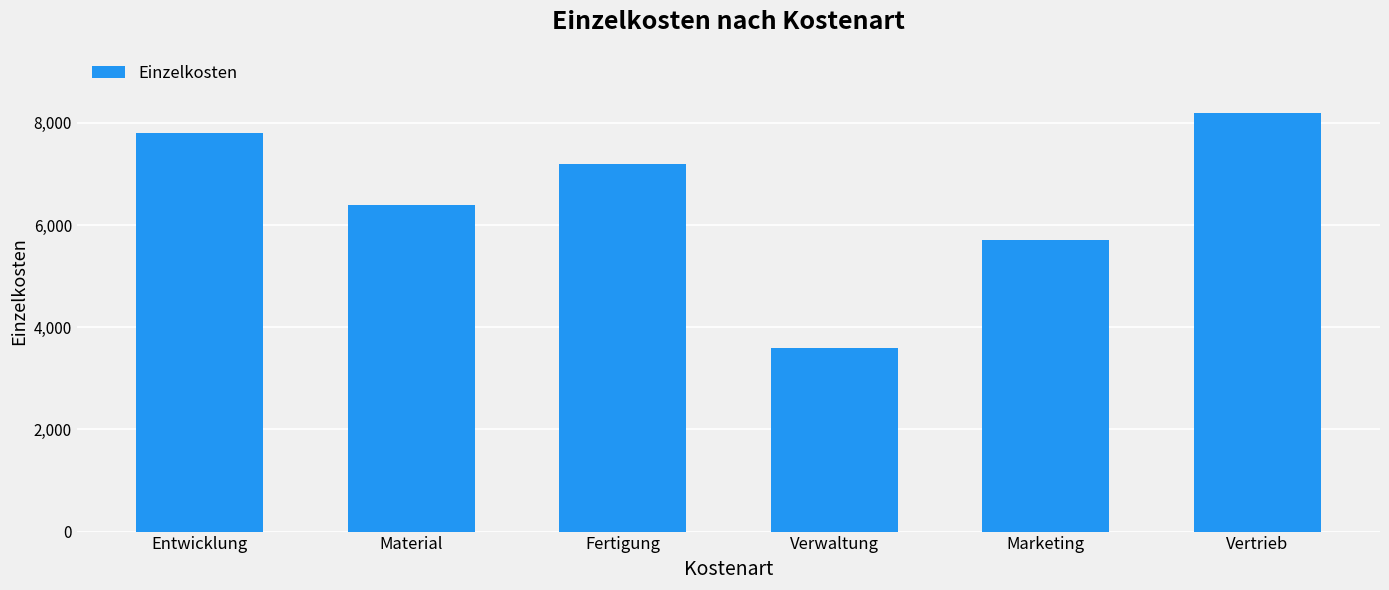

What is the change in value from Entwicklung to Material?

-1400